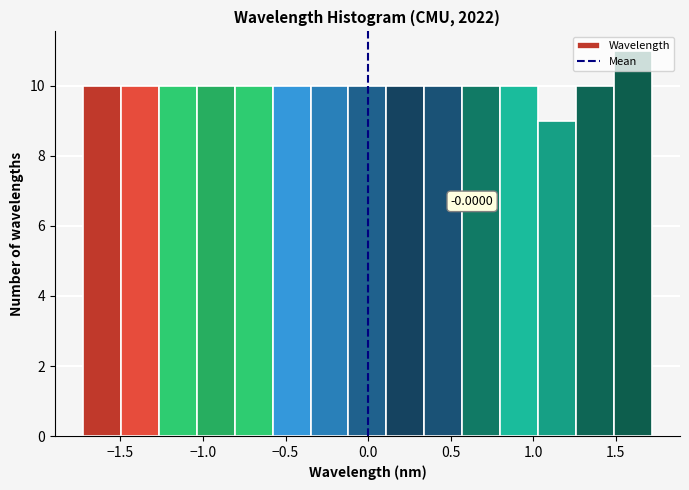

Over which range of the x-axis is the bar tallest?

1.50 to 1.70